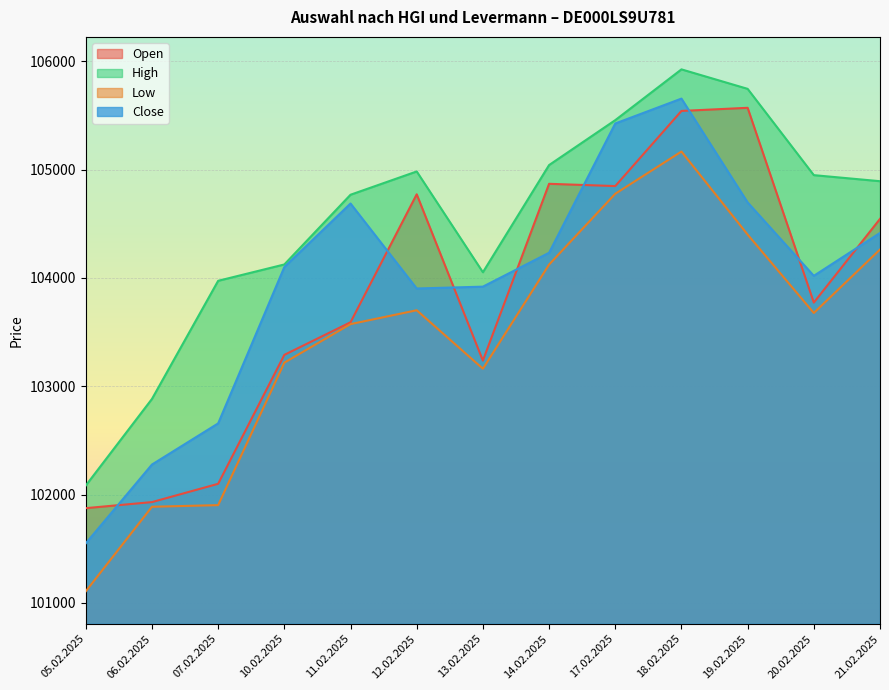

Reading left to right, transcribe all the data shown in this chart.

Open: 101874	101930	102099	103290	103591	104773	103237	104870	104849	105543	105572	103773	104546
High: 102083	102883	103974	104125	104769	104984	104053	105043	105458	105927	105747	104950	104894
Low: 101106	101887	101902	103218	103574	103702	103162	104124	104778	105168	104401	103677	104263
Close: 101549	102277	102657	104101	104688	103903	103920	104233	105427	105657	104698	104020	104416